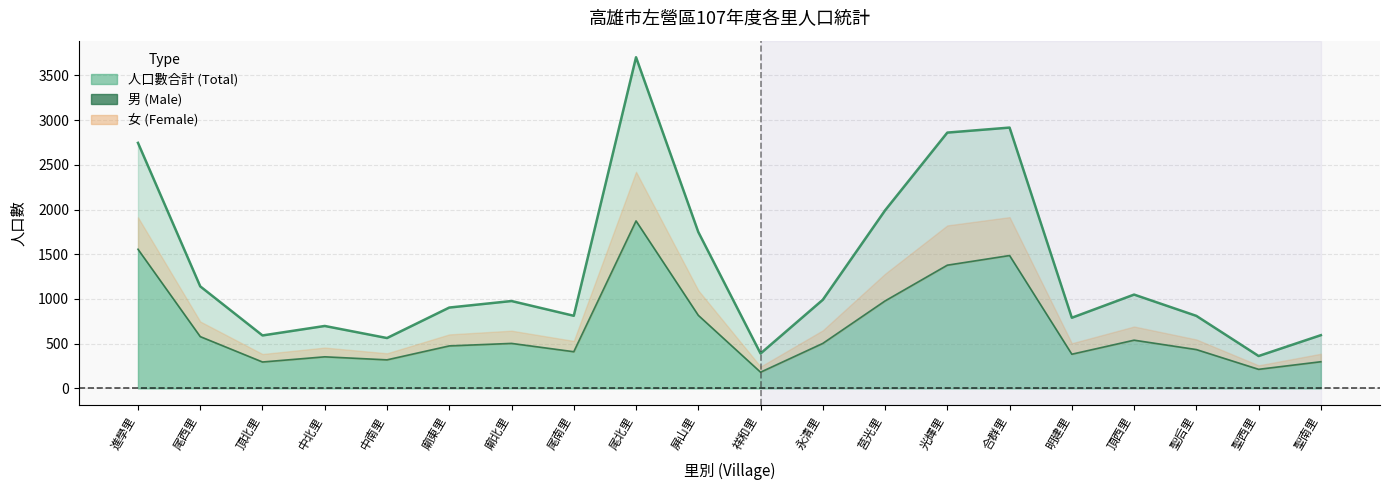

What is the value of the 男 (Male) point at the 18th from the left?

434